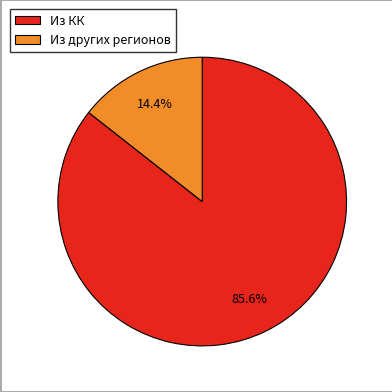

What percentage is the Из других регионов slice, to the nearest percent?

14%